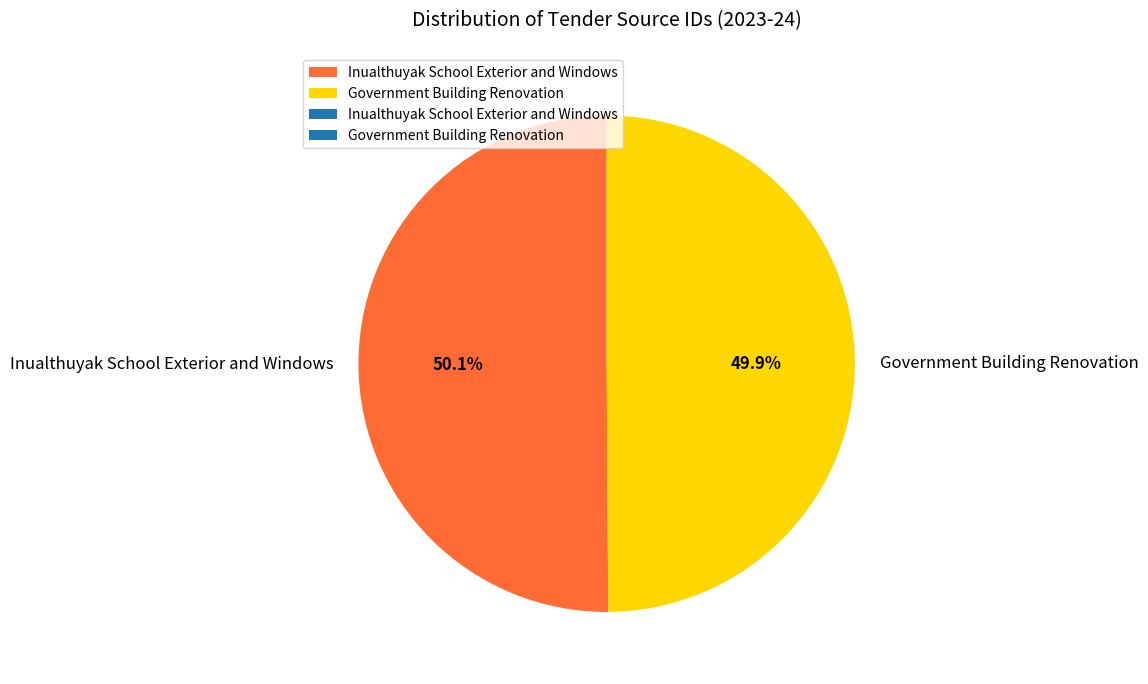

How many slices are in this pie chart?

2